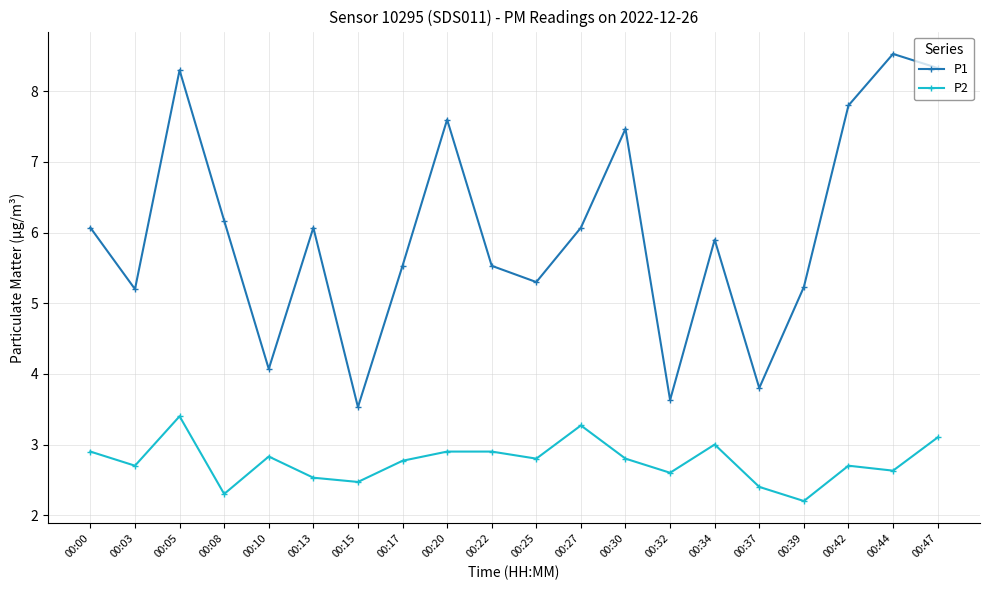

Rank the series by their maximum value, from highest to lowest.

P1, P2